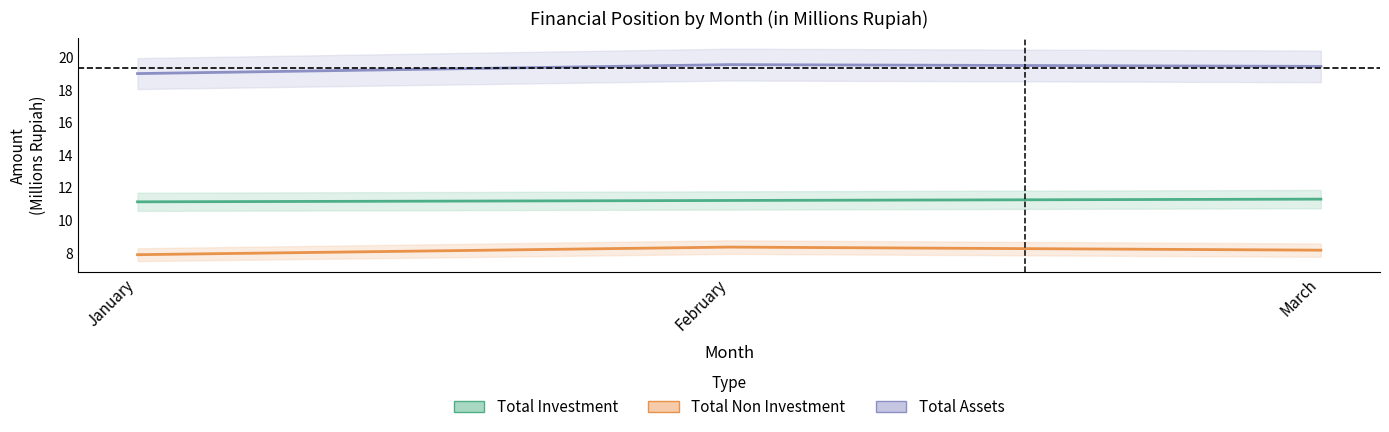

List the series in order of their peak value, highest first.

Total Assets, Total Investment, Total Non Investment